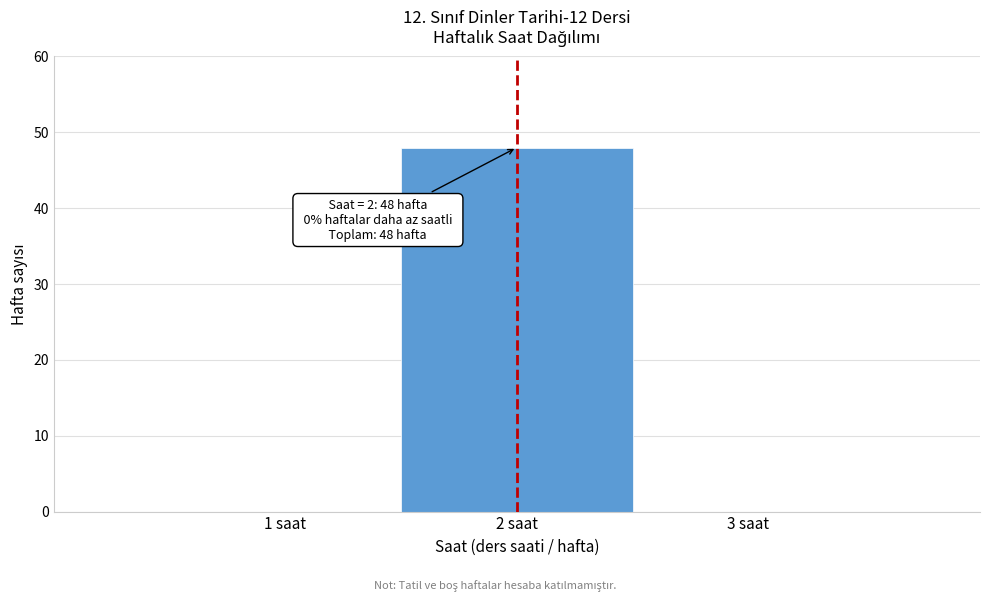

Which range on the x-axis has the tallest bar?

1.5 to 2.5